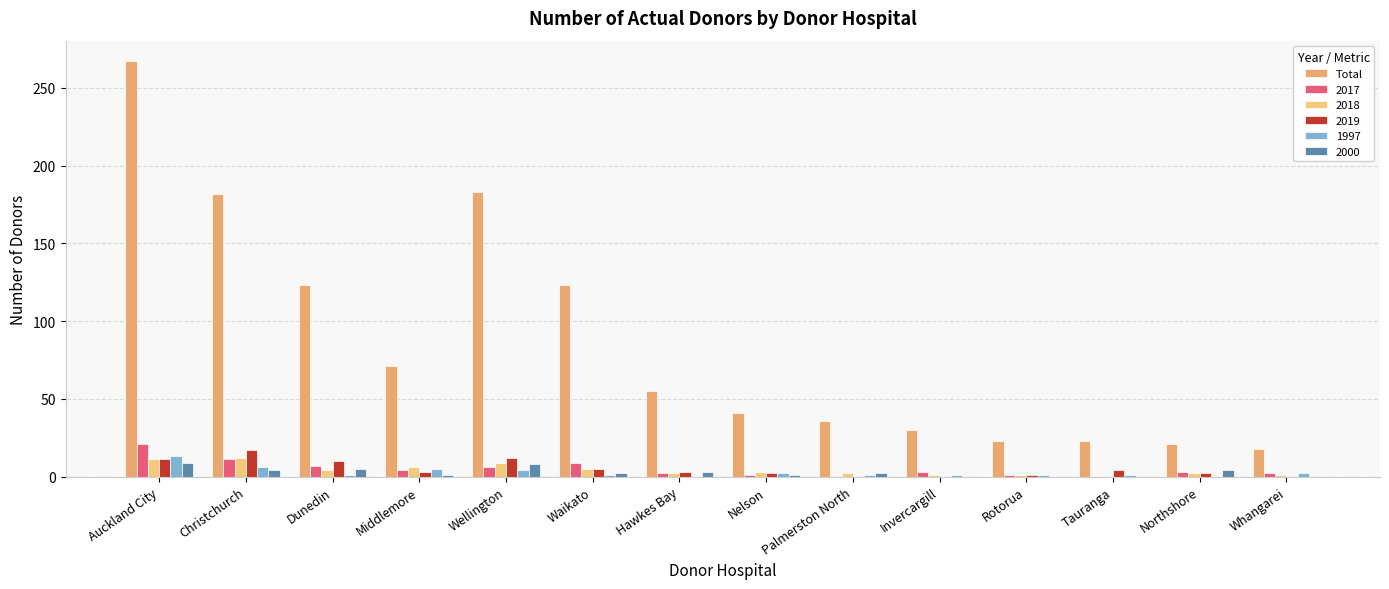

How many groups of bars are there?

14